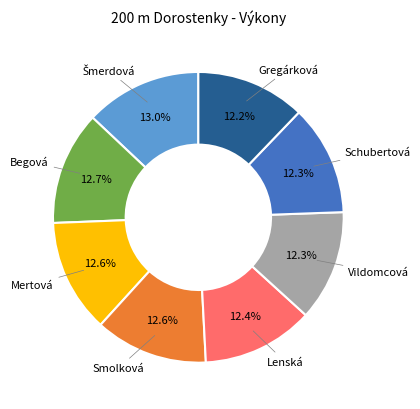

Does any single category account for the majority?

No